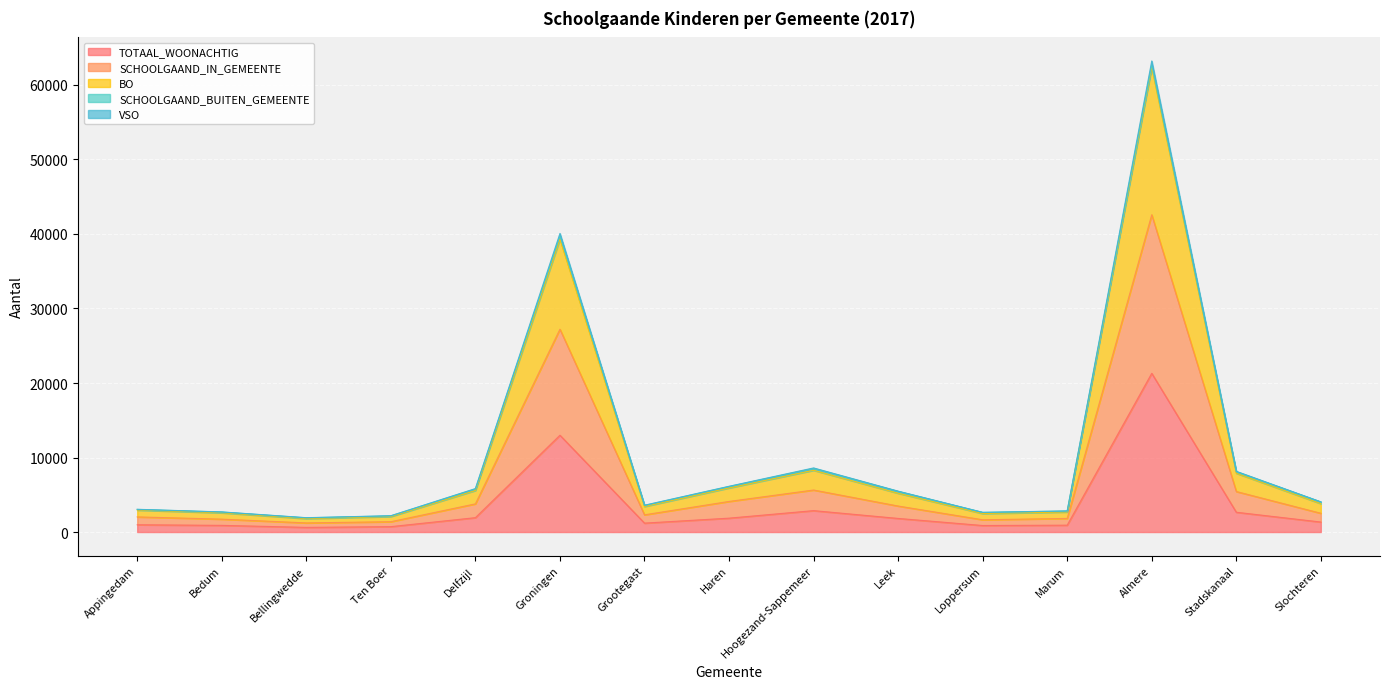

Rank the categories by SCHOOLGAAND_IN_GEMEENTE value from highest to lowest.

Almere, Groningen, Hoogezand-Sappemeer, Stadskanaal, Haren, Delfzijl, Leek, Slochteren, Grootegast, Appingedam, Marum, Bedum, Loppersum, Ten Boer, Bellingwedde